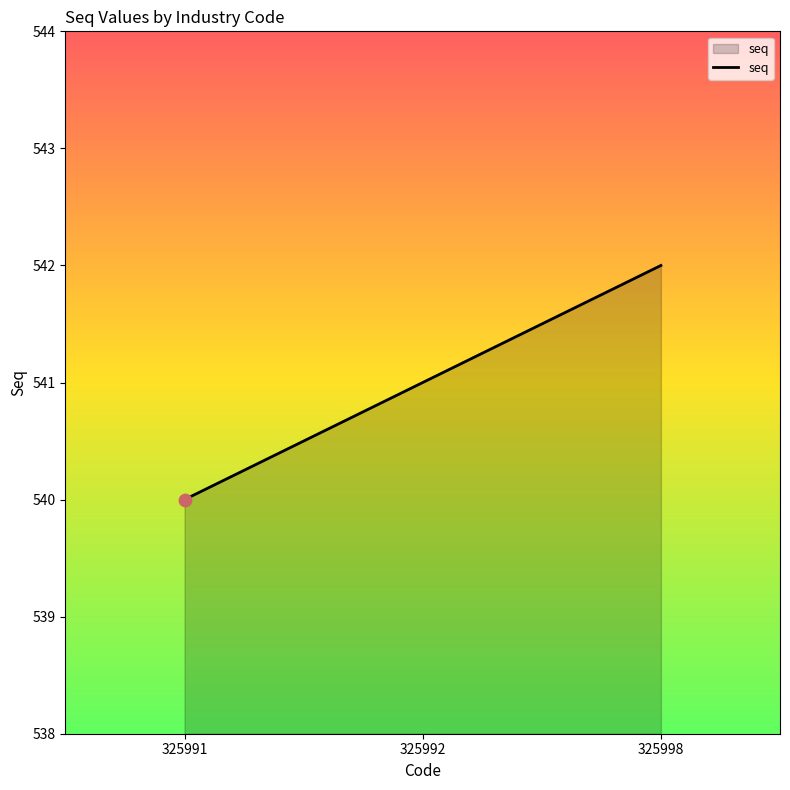

What is the change in value from 325992 to 325998?

+1